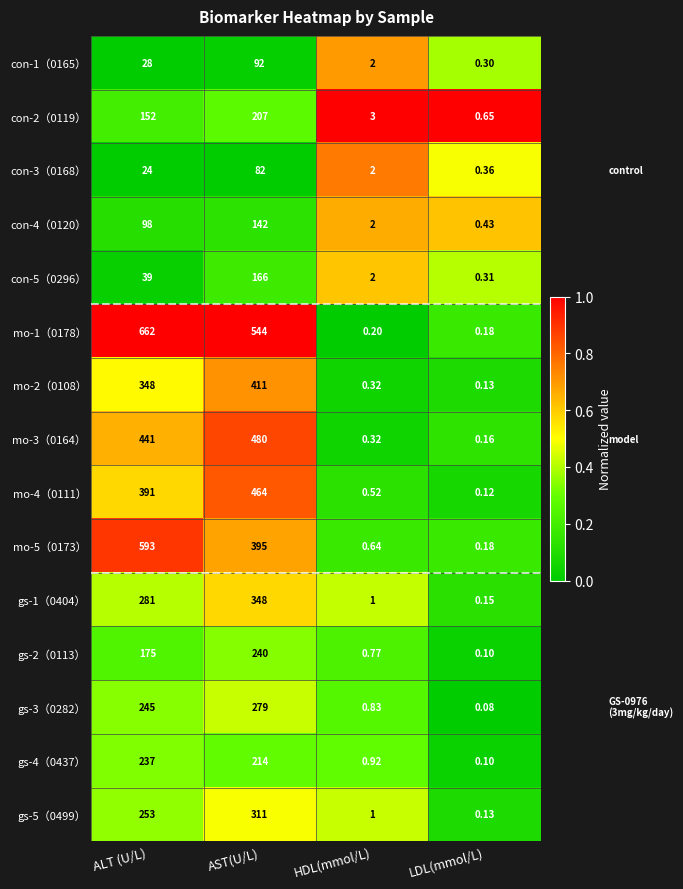

At which label does gs-4（0437） reach its peak?

ALT (U/L)